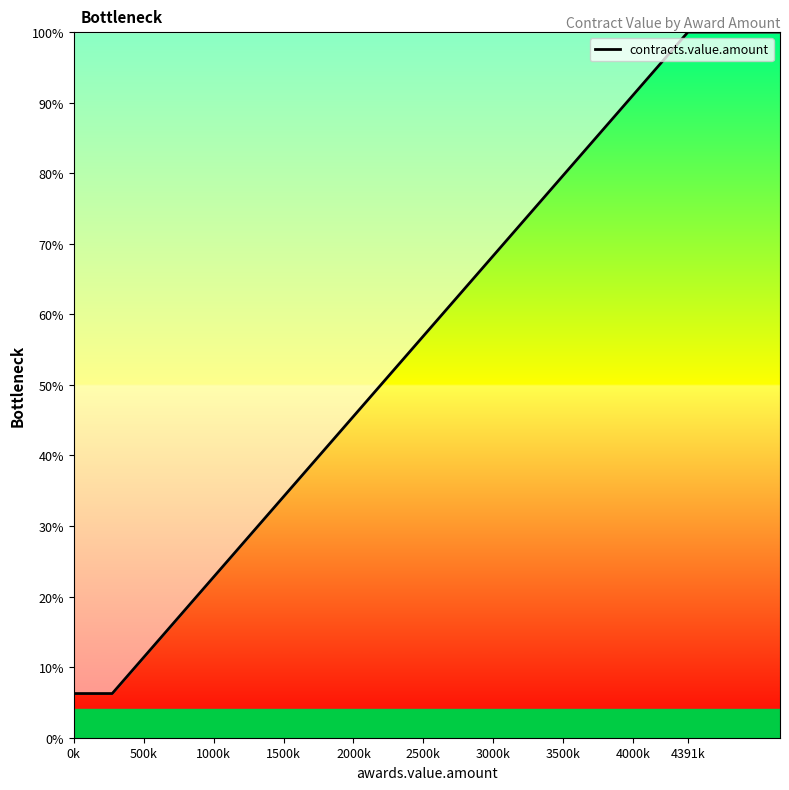

True or false: the data has more than 1 interior local peaks.

False